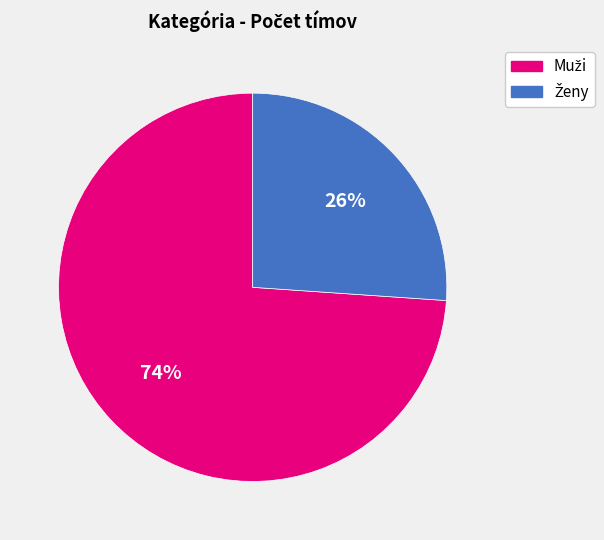

Is there any slice that represents more than half of the pie?

Yes